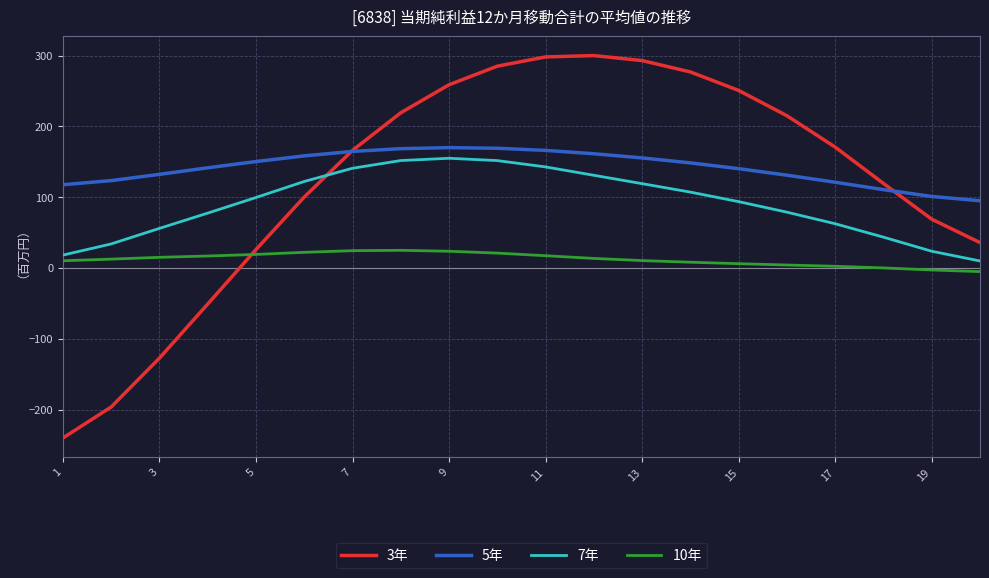

True or false: 10年 and 3年 cross at least once.

True